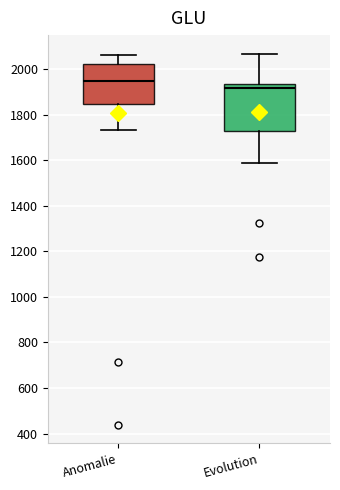

Where is the lower edge of the box for Evolution on the y-axis? The values are not printed on the chart, so give them approximately, as read against the axis.

1720